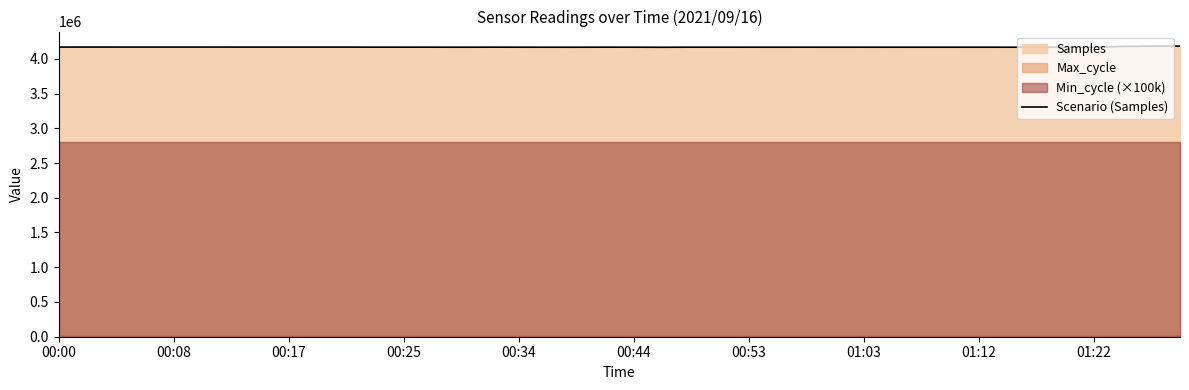

The chart shows a value of 4165597 at 21. True or false?

True